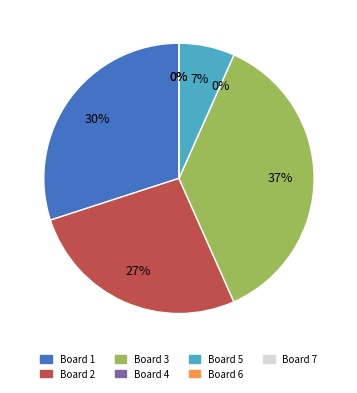

The Board 7 slice represents 0% of the pie. True or false?

True